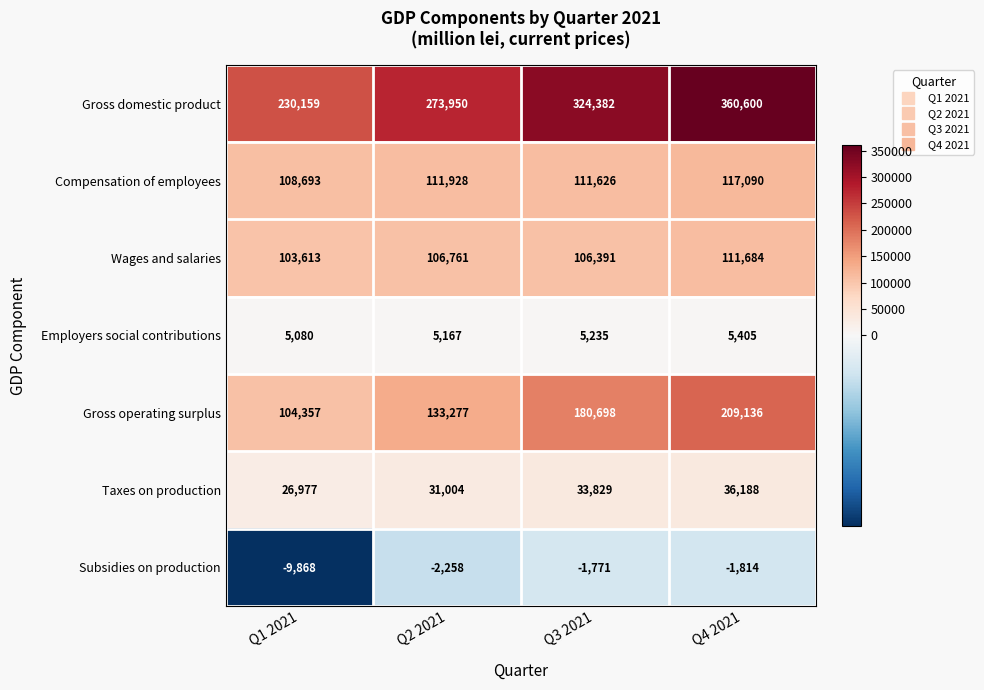

What is the approximate value of Gross operating surplus at Q2 2021, to the nearest 50?

133300